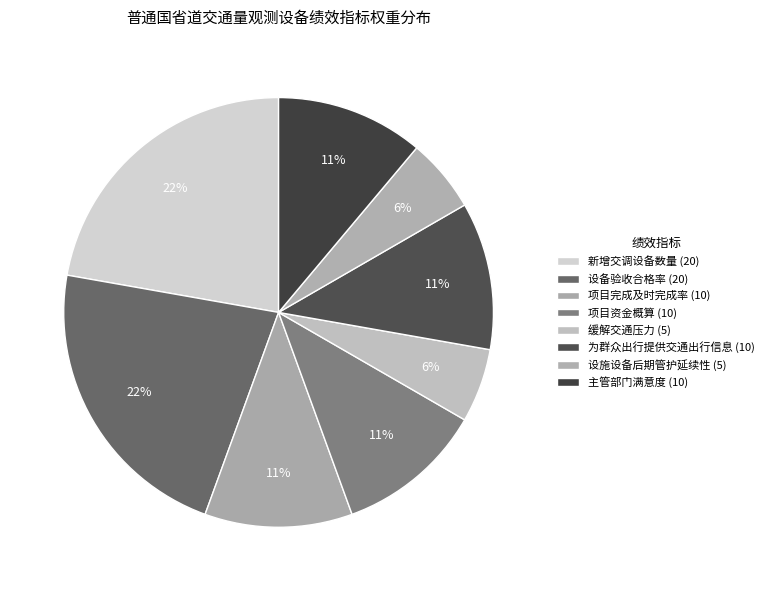

Is there any slice that represents more than half of the pie?

No